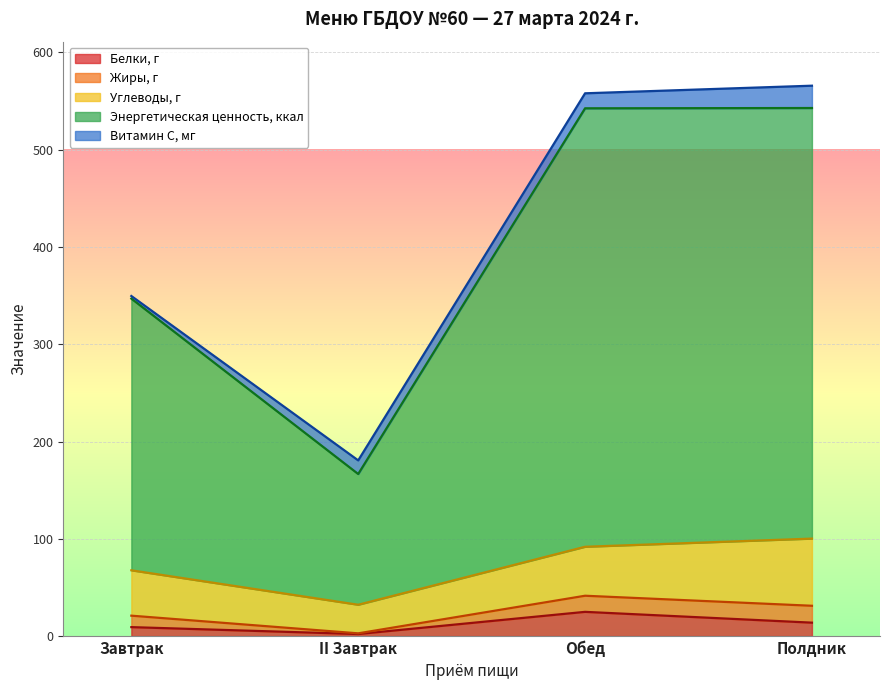

Does the chart display data point markers on the line(s)?

No